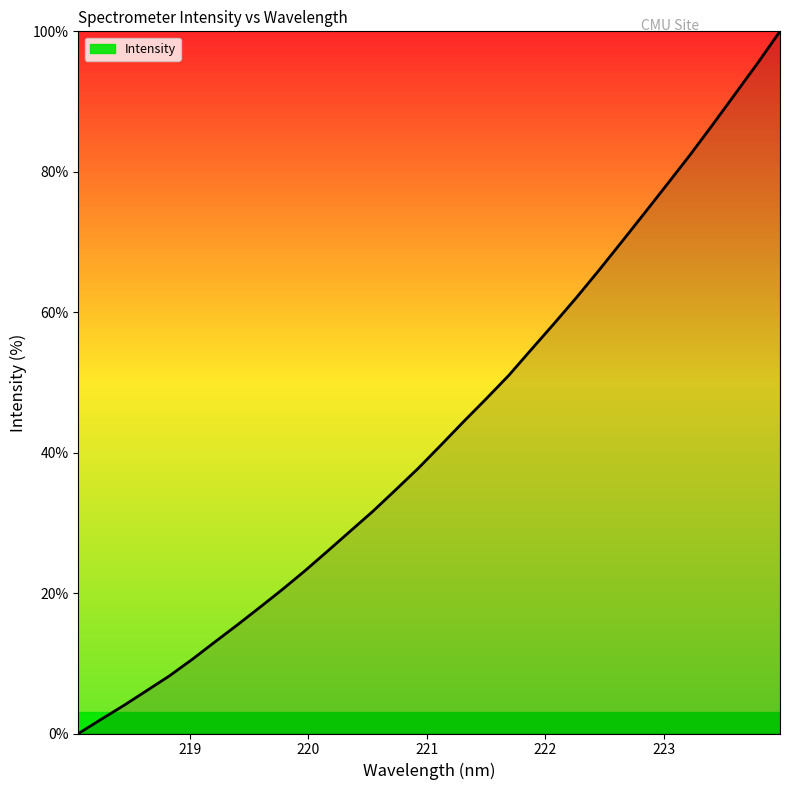

What is the maximum value shown in the chart?

100.0